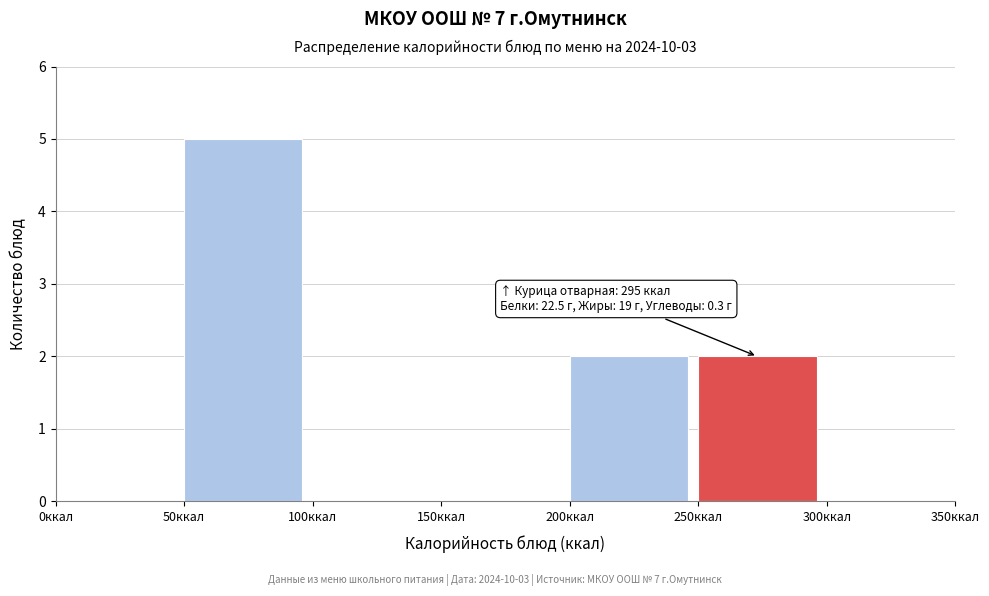

Which range on the x-axis has the tallest bar?

50 to 100